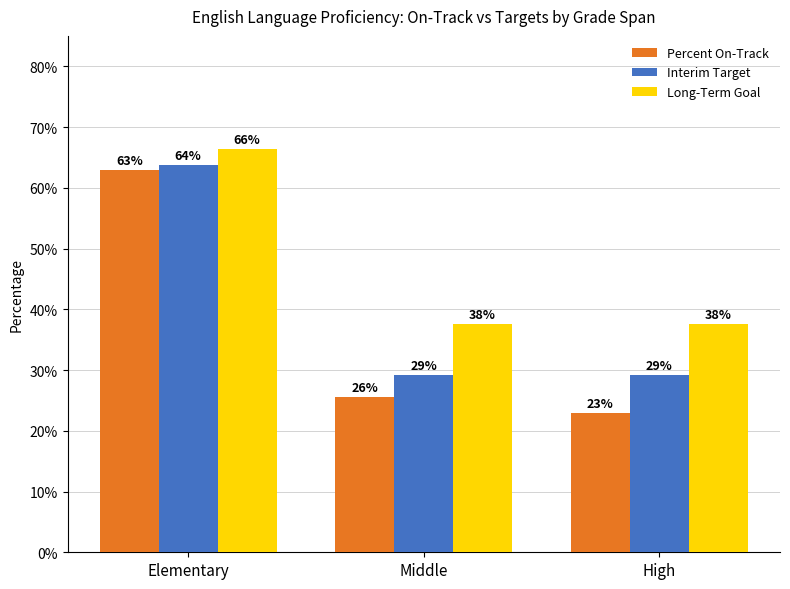

Between Elementary and High, which series saw the biggest shift?

Percent On-Track